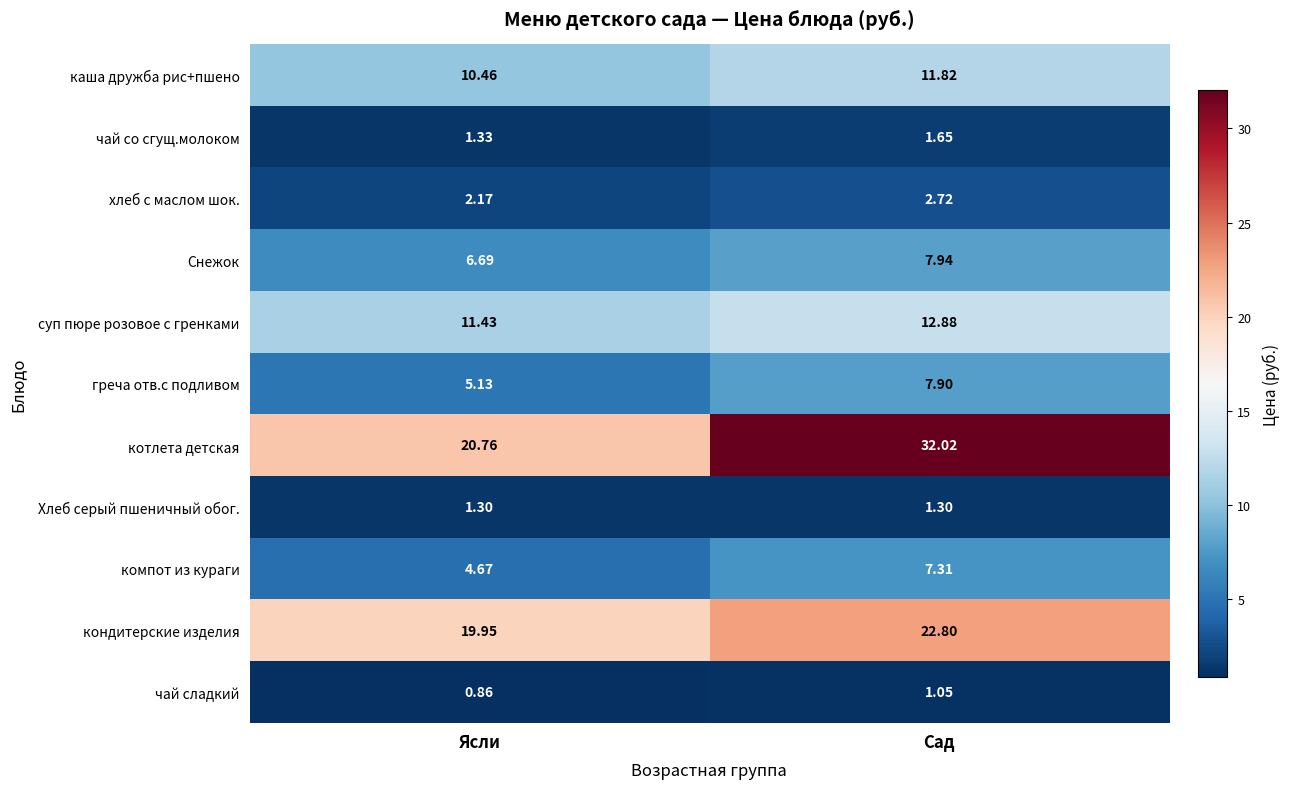

Rank the series at Сад from highest to lowest value.

котлета детская, кондитерские изделия, суп пюре розовое с гренками, каша дружба рис+пшено, Снежок, греча отв.с подливом, компот из кураги, хлеб с маслом шок., чай со сгущ.молоком, Хлеб серый пшеничный обог., чай сладкий